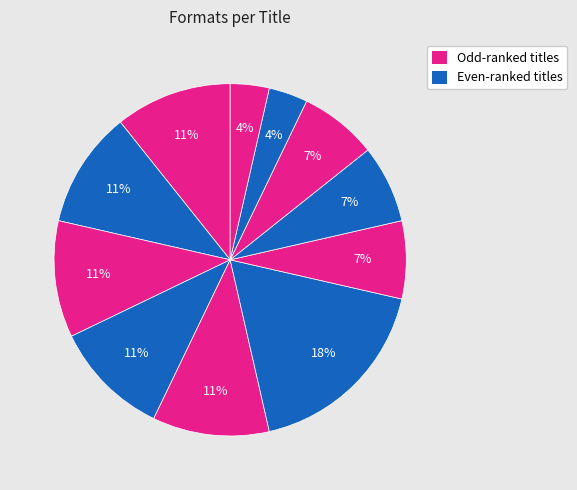

Count the number of slices in the pie.

11